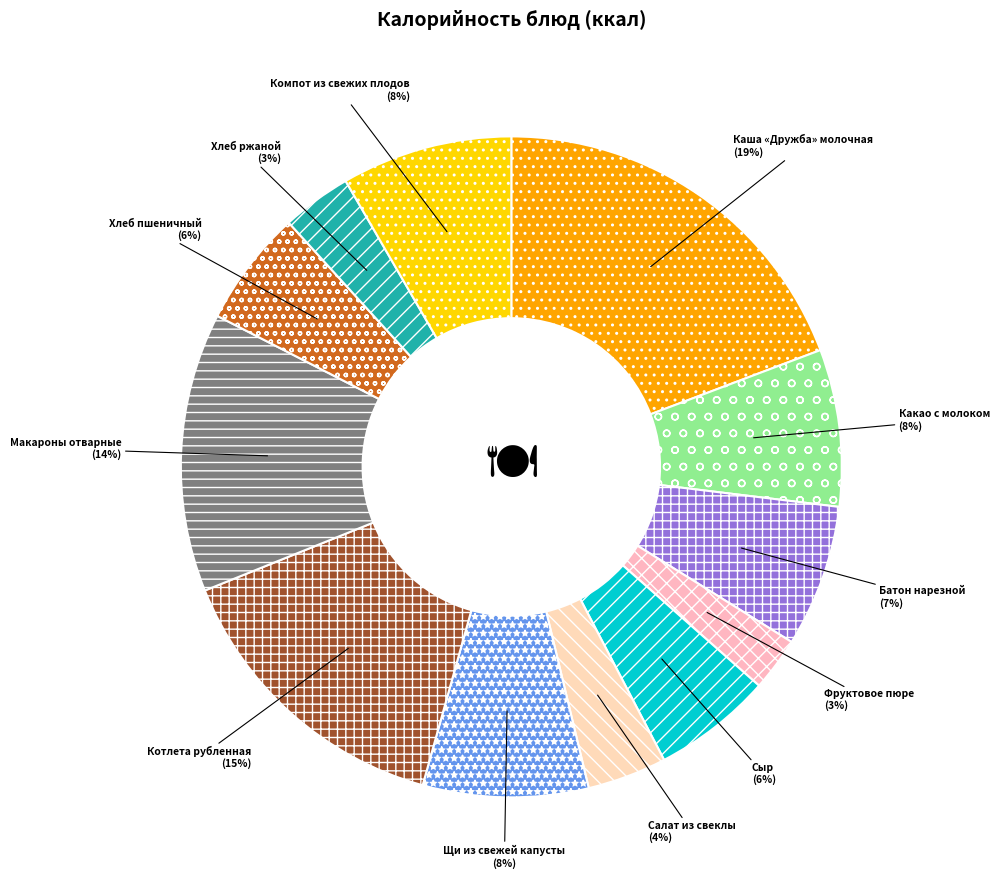

Count the number of slices in the pie.

12